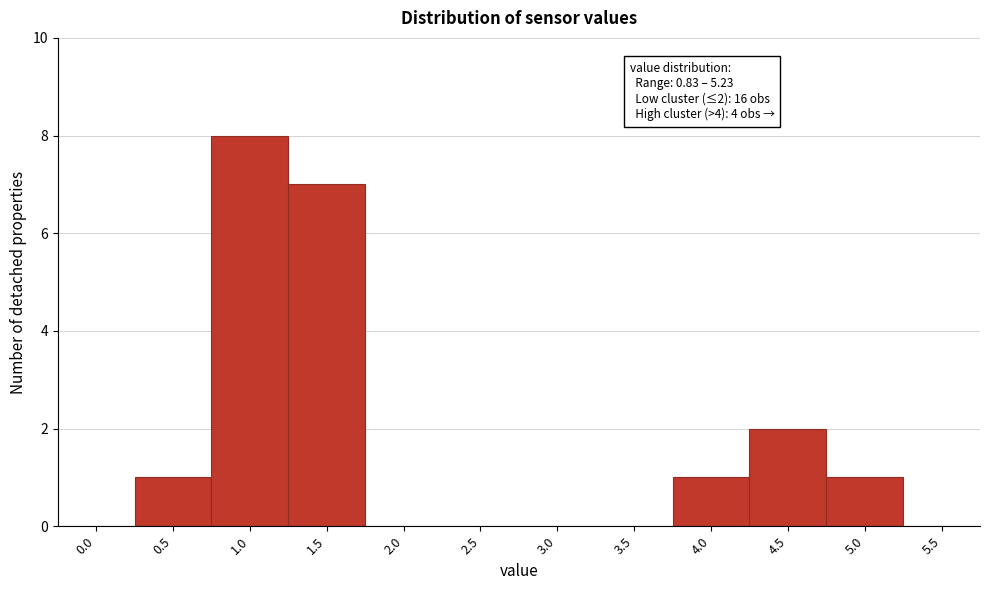

Reading left to right, extract all data points from this chart.

0.0=0	0.5=1	1.0=8	1.5=7	2.0=0	2.5=0	3.0=0	3.5=0	4.0=1	4.5=2	5.0=1	5.5=0